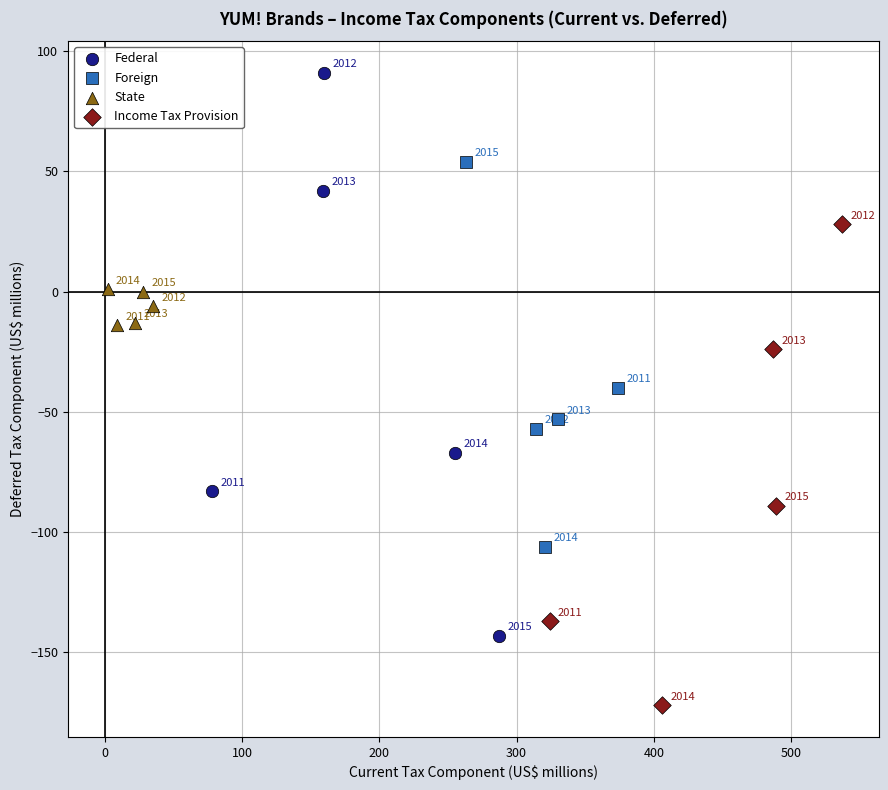

Which series reaches the maximum Y coordinate?

Federal